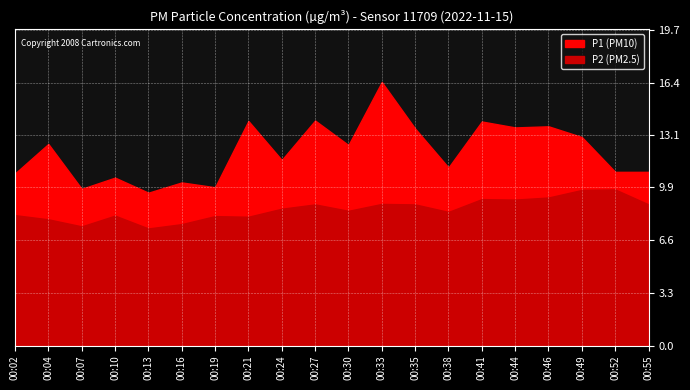

At which category does P2 reach its first local peak?

00:10